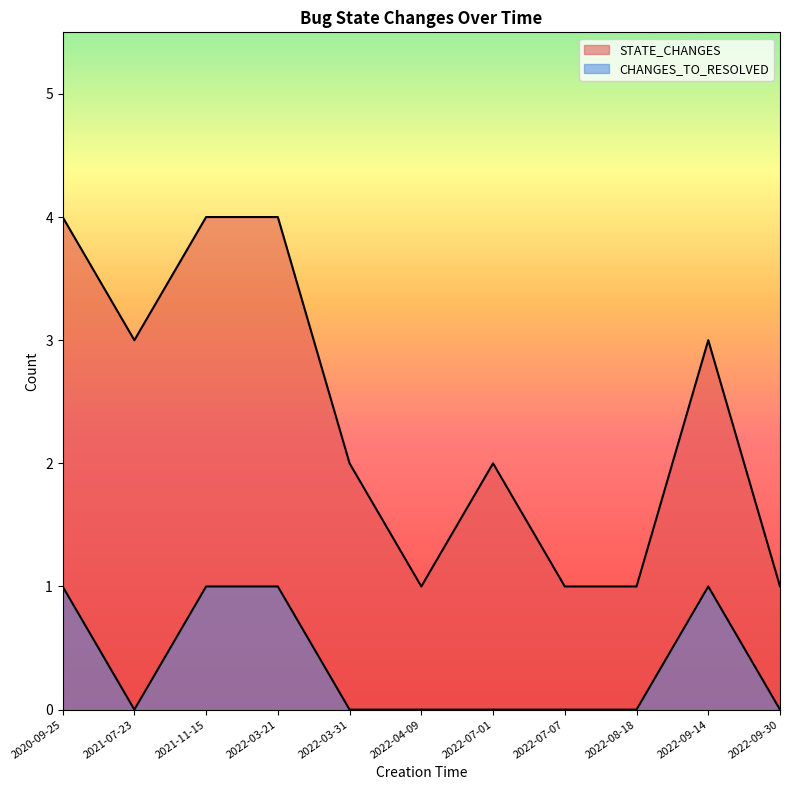

Rank the categories by CHANGES_TO_RESOLVED value from highest to lowest.

2020-09-25, 2021-11-15, 2022-03-21, 2022-09-14, 2021-07-23, 2022-03-31, 2022-04-09, 2022-07-01, 2022-07-07, 2022-08-18, 2022-09-30